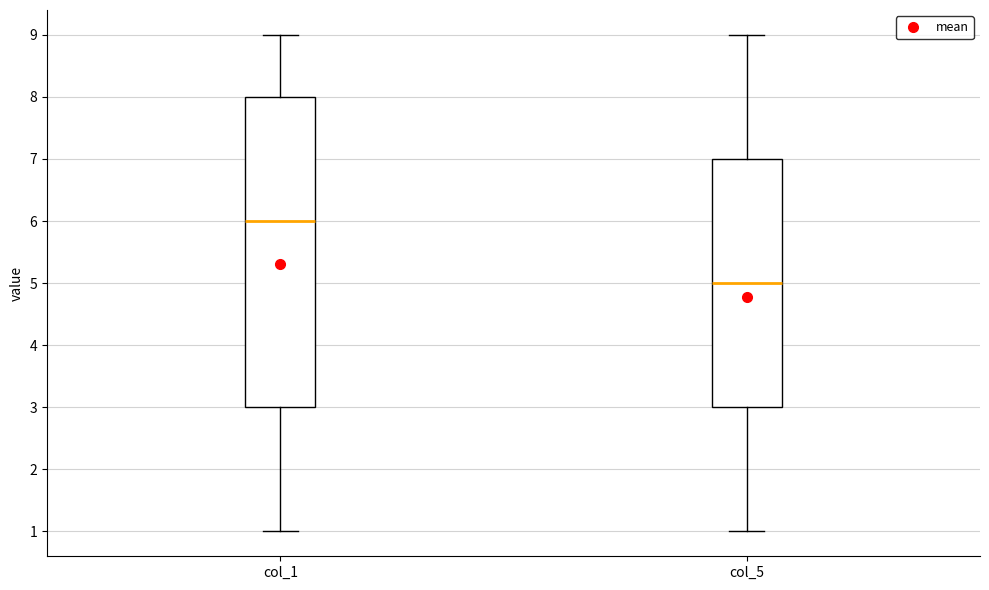

Comparing the boxes themselves (not the whiskers), which one is the tallest?

col_1